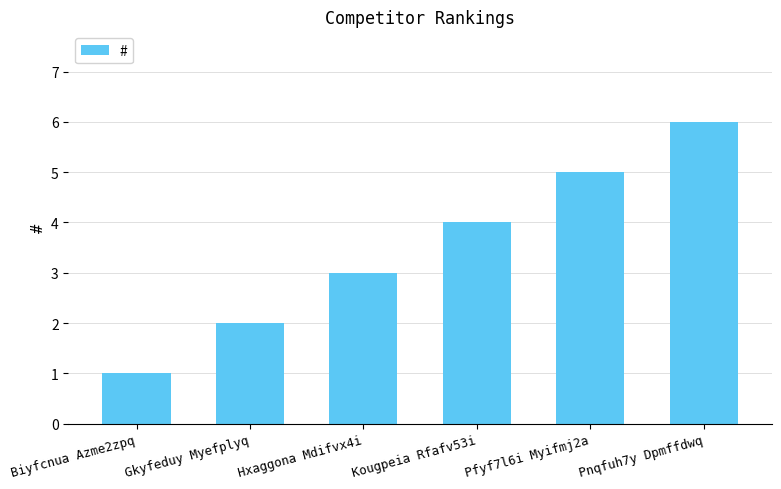

What is the change in value from Gkyfeduy Myefplyq to Hxaggona Mdifvx4i?

+1